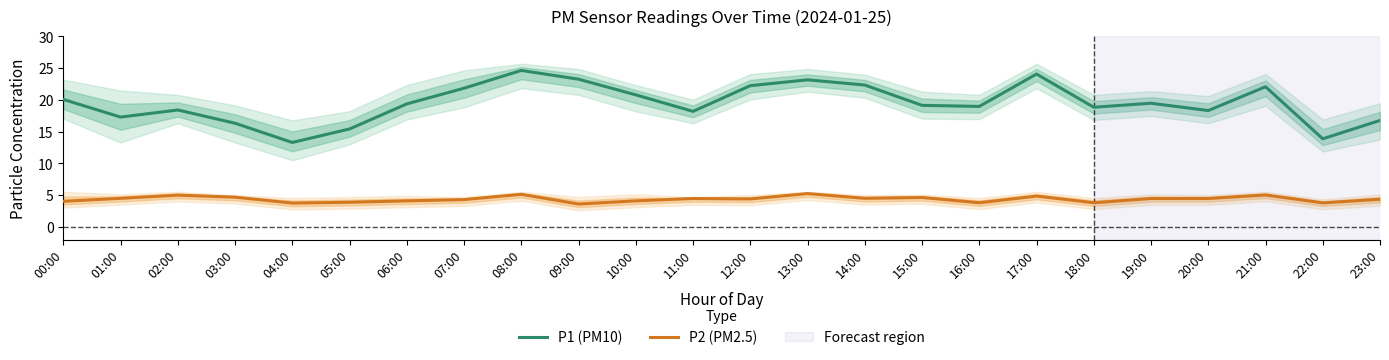

What is the value of the P1 (PM10) point at the 13th from the left?

22.2